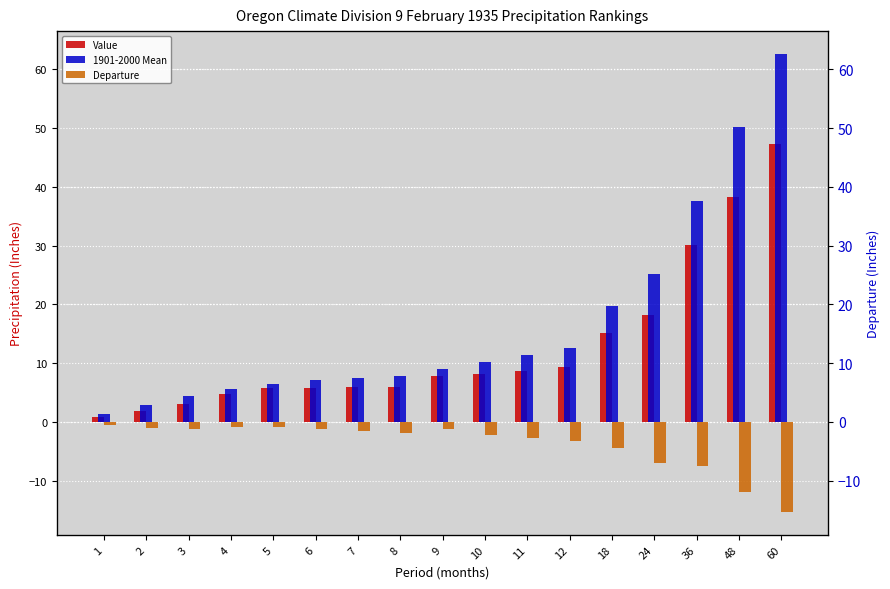

List the series in order of their peak value, lowest first.

Departure, Value, 1901-2000 Mean